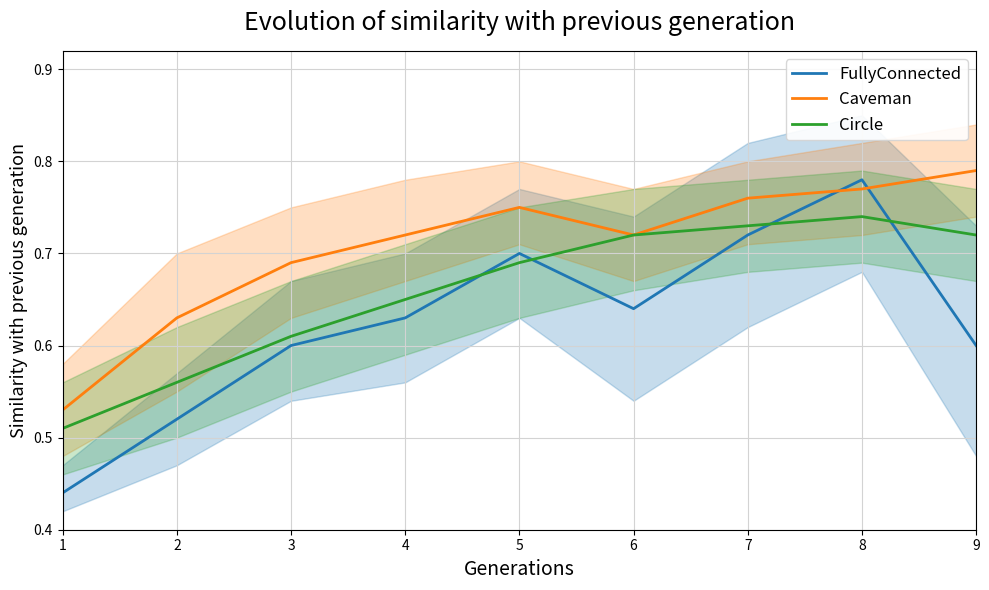

Rank the series by their average value, from lowest to highest.

FullyConnected, Circle, Caveman